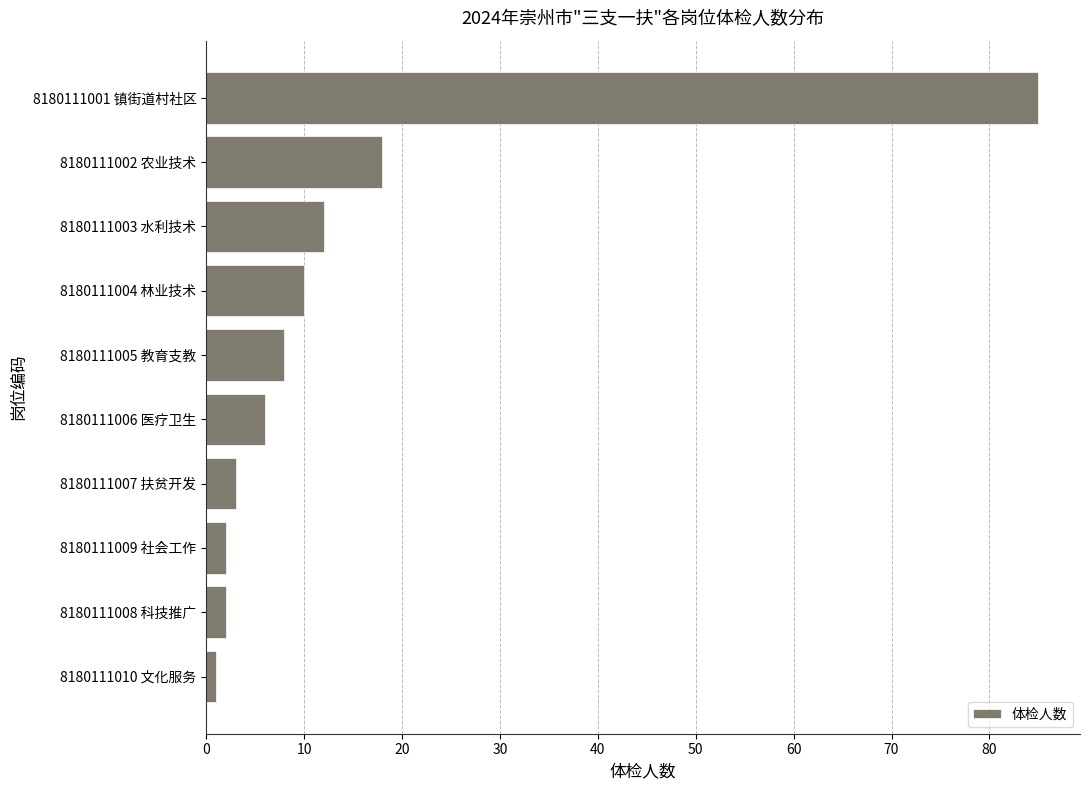

Are the bars horizontal?

Yes